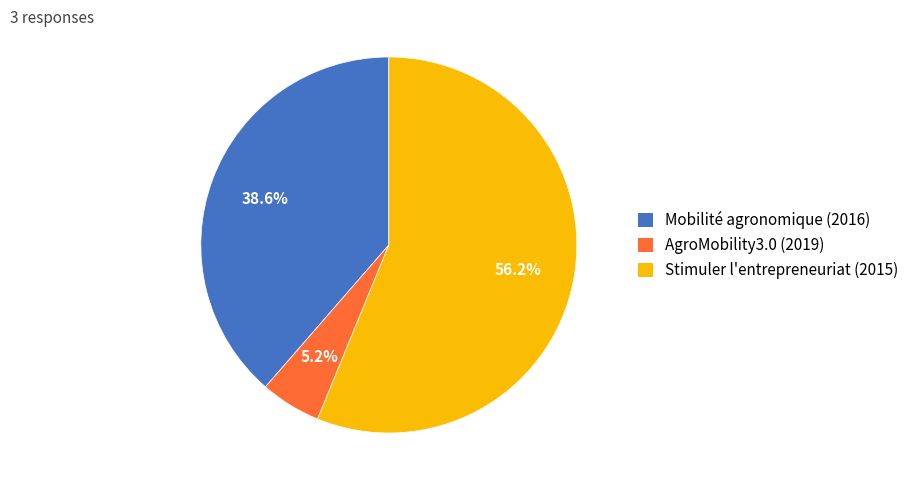

What portion of the pie excludes Stimuler l'entrepreneuriat (2015)?

43.8%